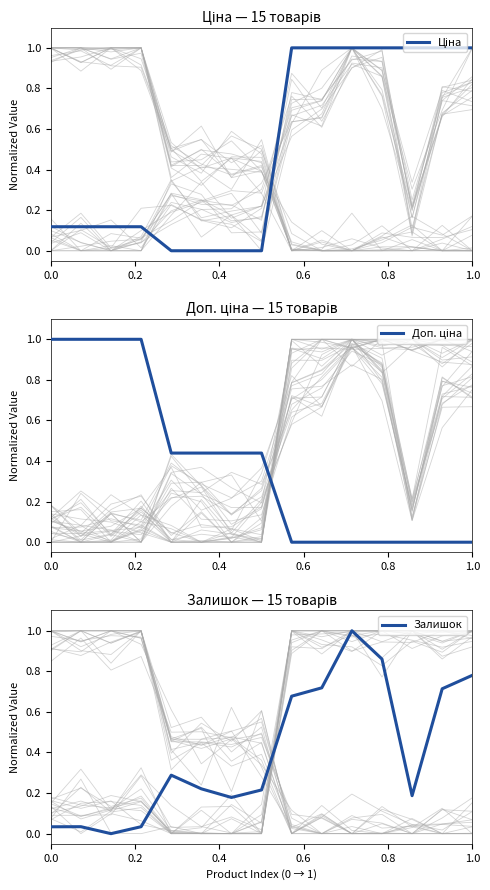

What is the difference between the maximum and minimum values in the Ціна series?

1.0